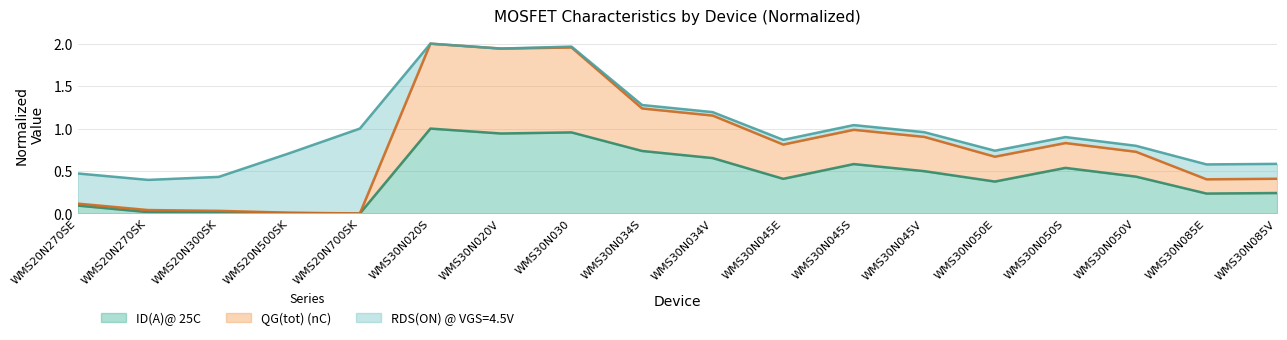

Is it true that ID(A)@ 25C equals 0.4 at WMS20N700SK?

False